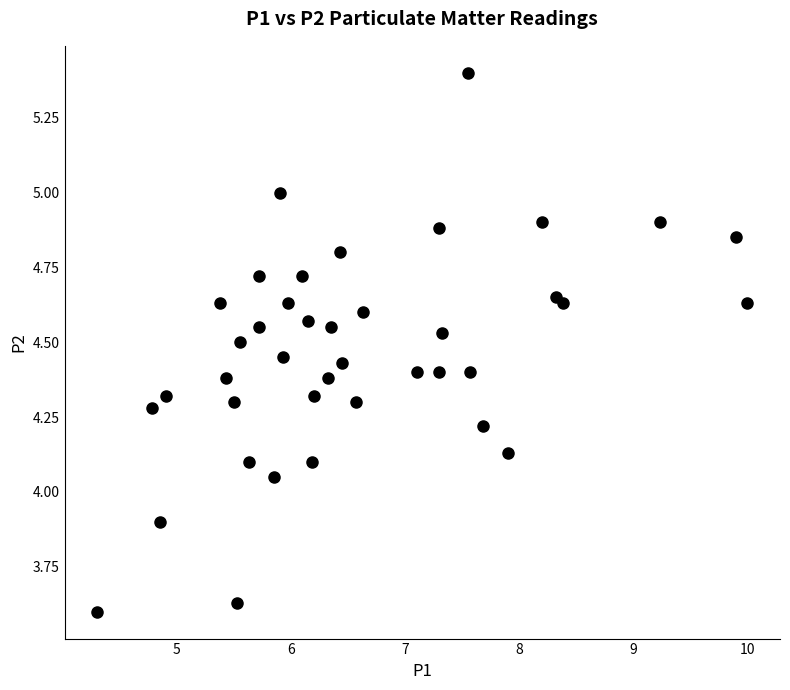

What is the range of Y values (max minus min)?

1.8